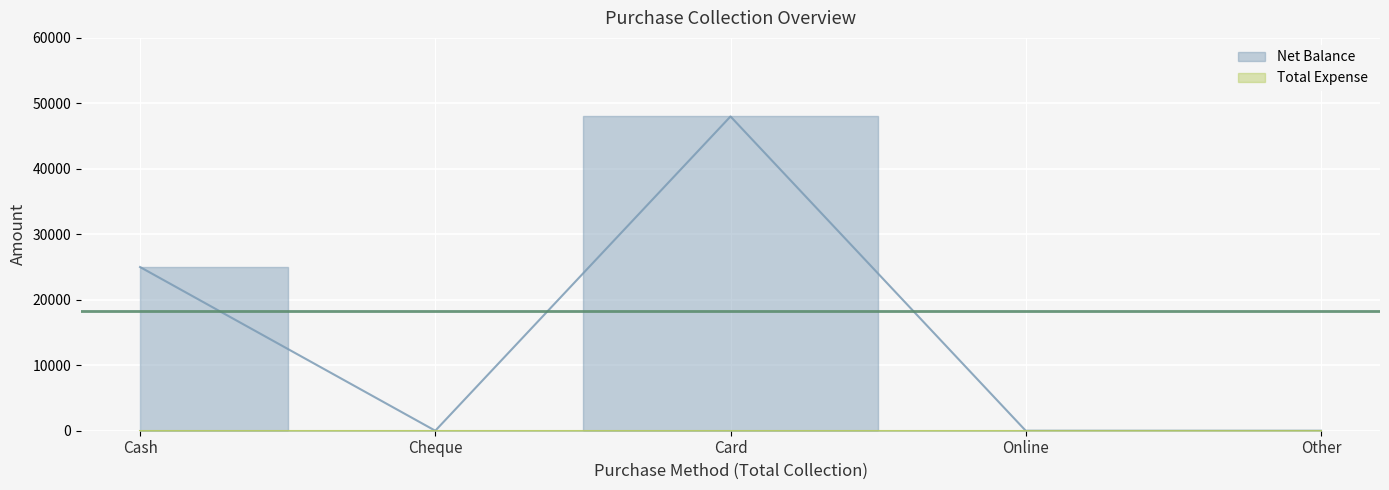

True or false: the data shows -18176 at Online.

False